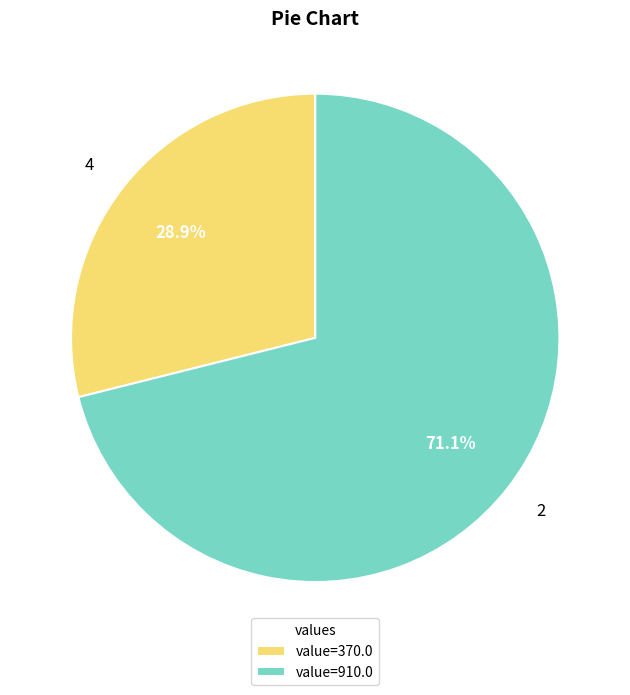

Does 2 account for over 50% of the chart?

Yes